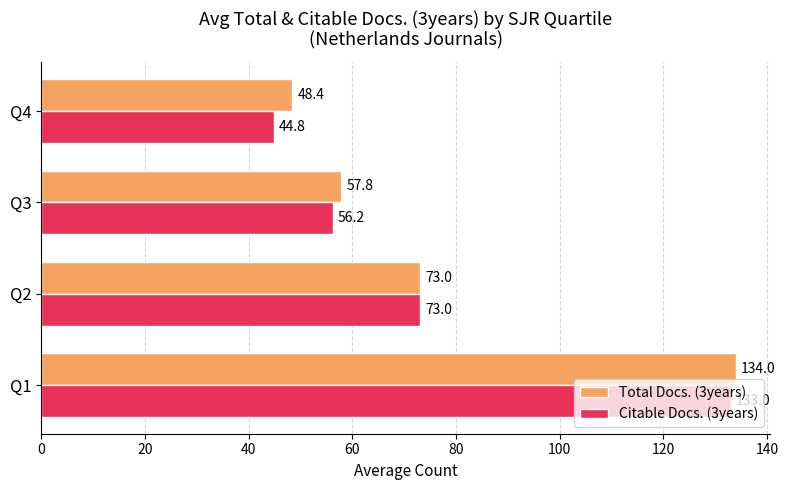

What is the difference between the maximum and minimum values in the Total Docs. (3years) series?

85.6